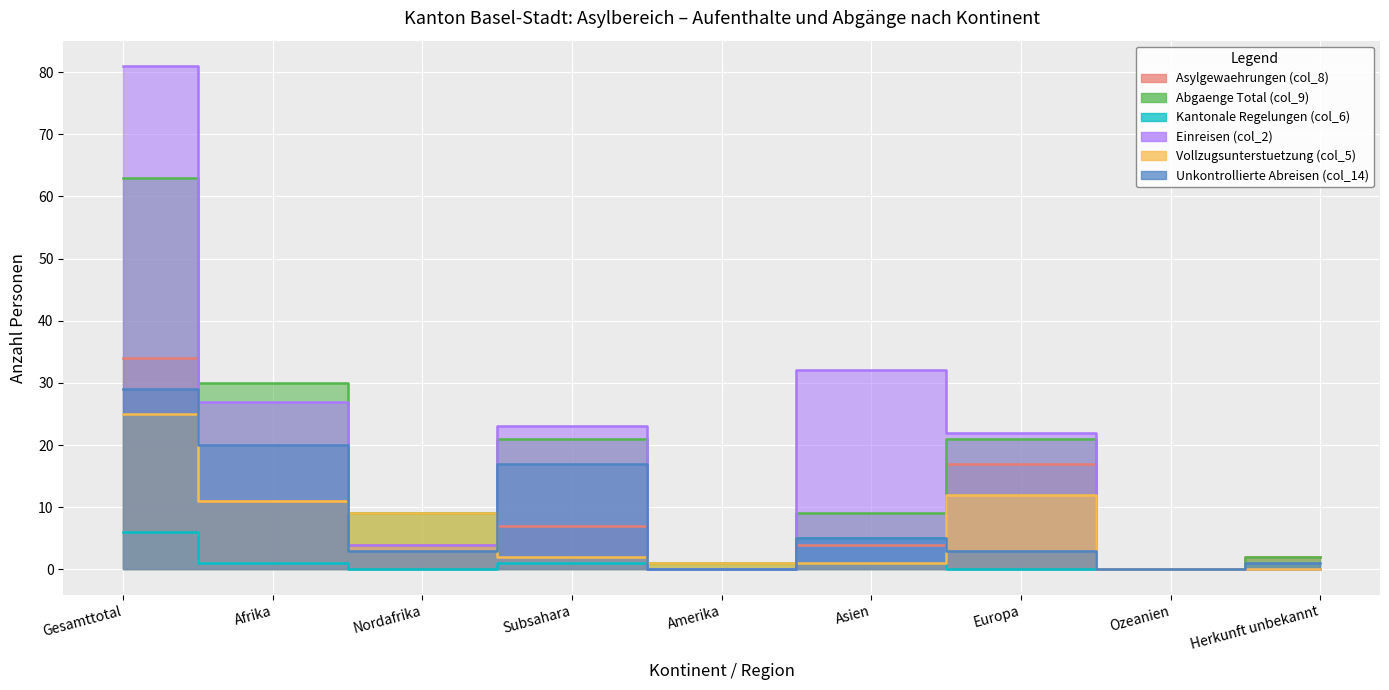

What is the highest value of the Unkontrollierte Abreisen (col_14) series?

29